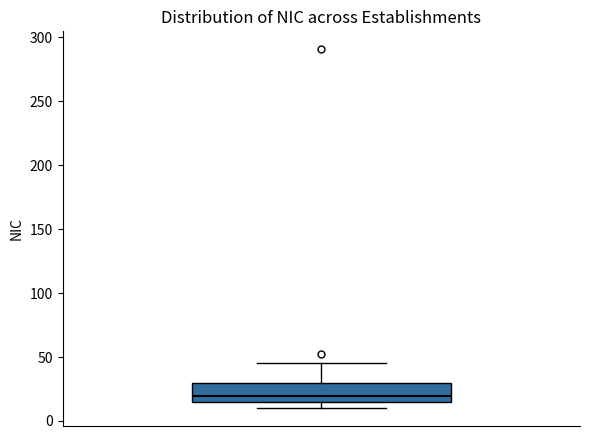

Where does the median line of the box sit on the y-axis? The values are not printed on the chart, so give them approximately, as read against the axis.

20